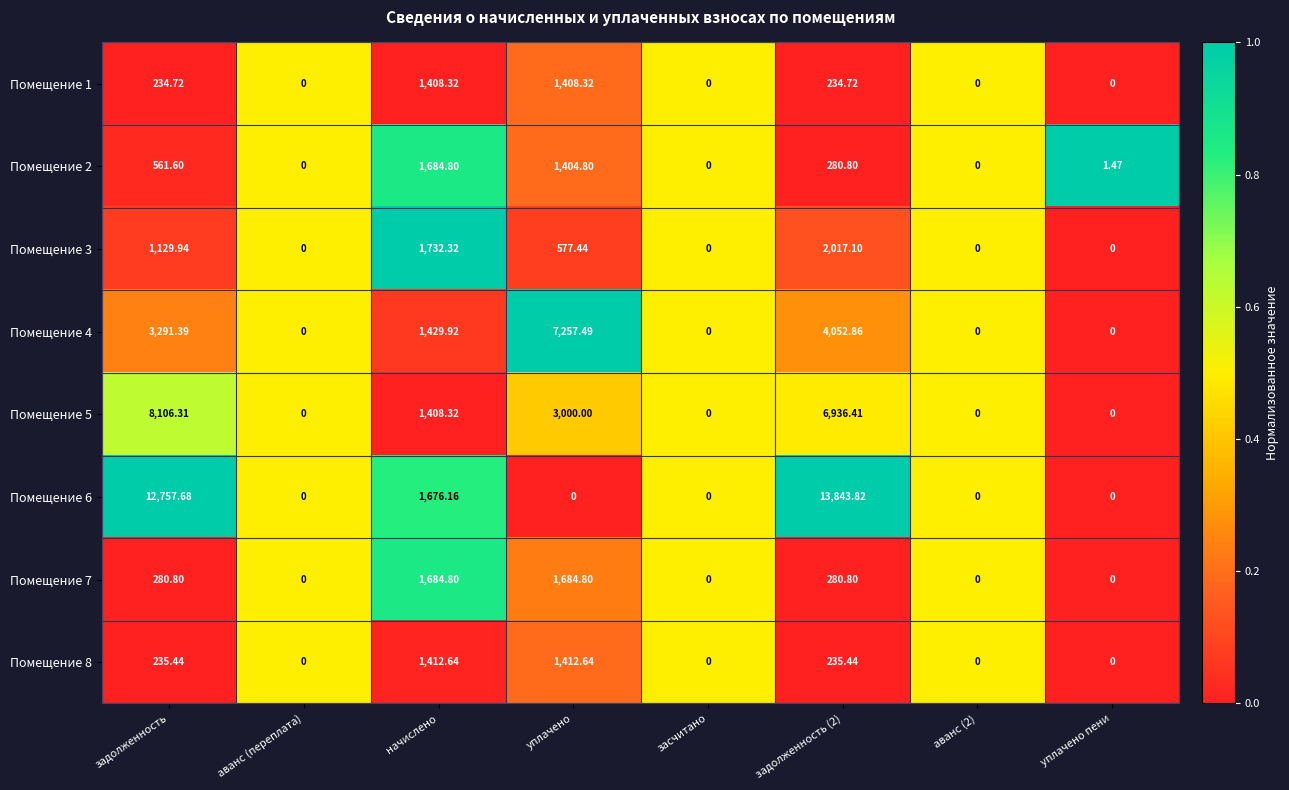

Where does the Помещение 2 series first go above 280?

задолженность